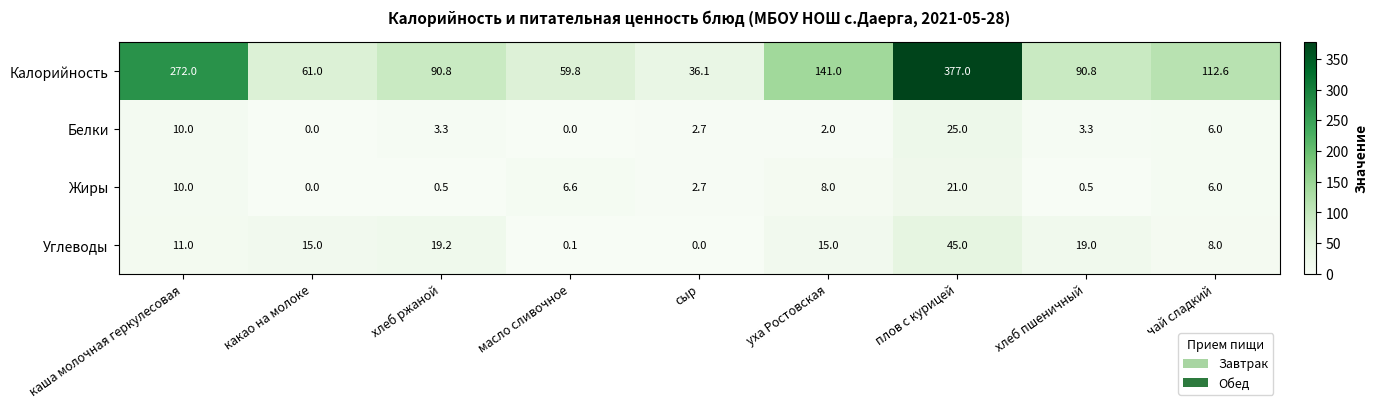

At which category is the sum across all series the highest?

плов с курицей